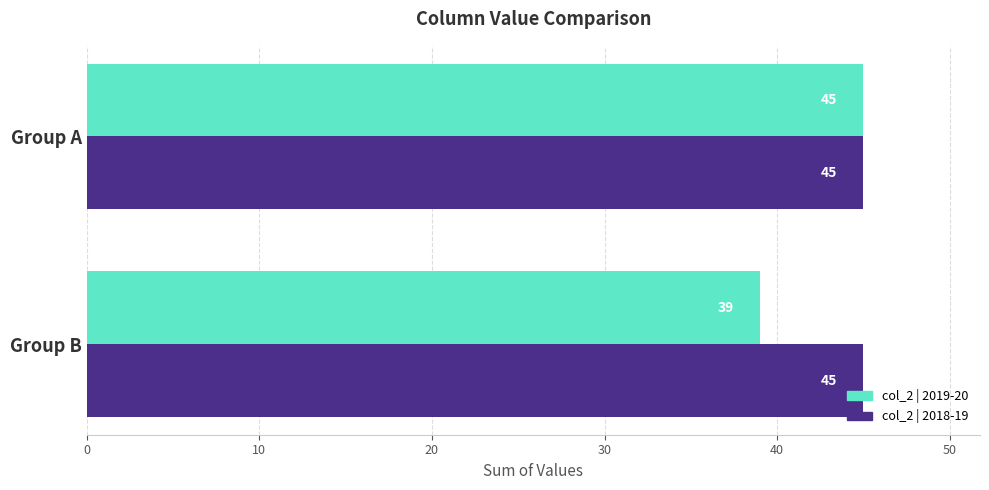

Rank the series by their average value, from lowest to highest.

col_2 | 2019-20, col_2 | 2018-19